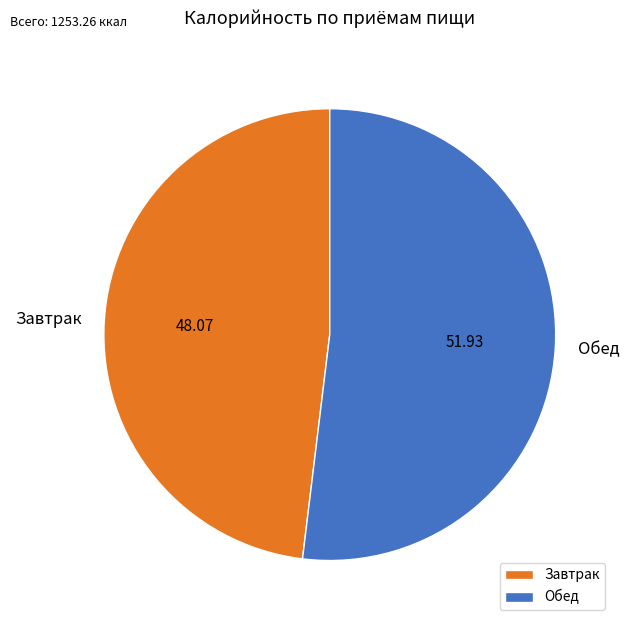

What is the ratio of the value at Завтрак to the value at Обед?

0.9